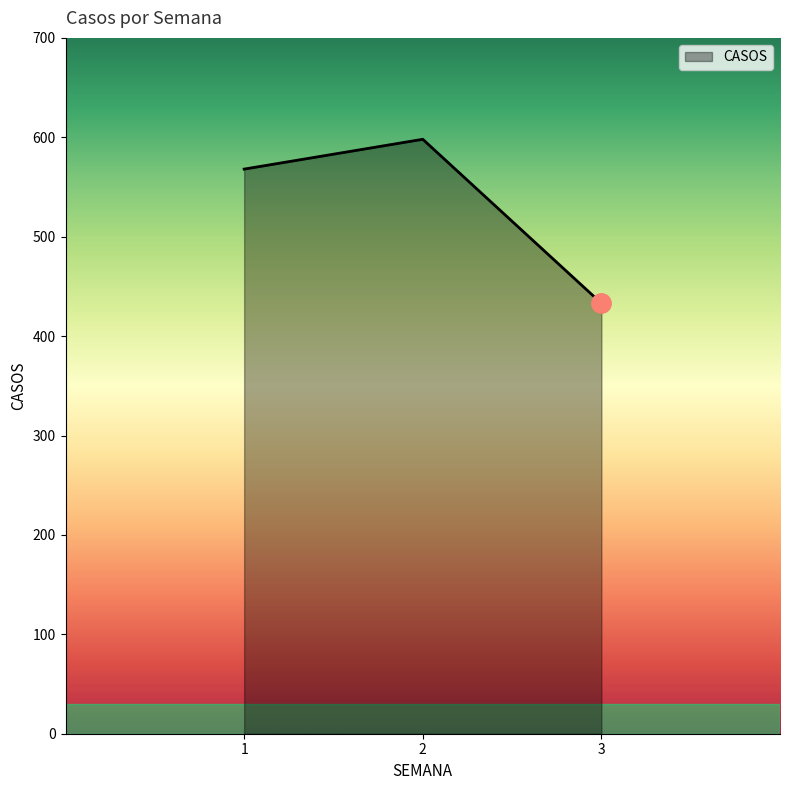

How many distinct data groups are displayed?

1